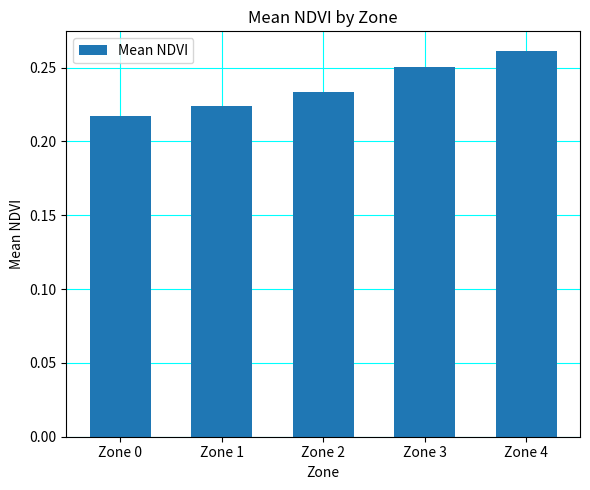

The chart shows a value of 0.4 at Zone 3. True or false?

False